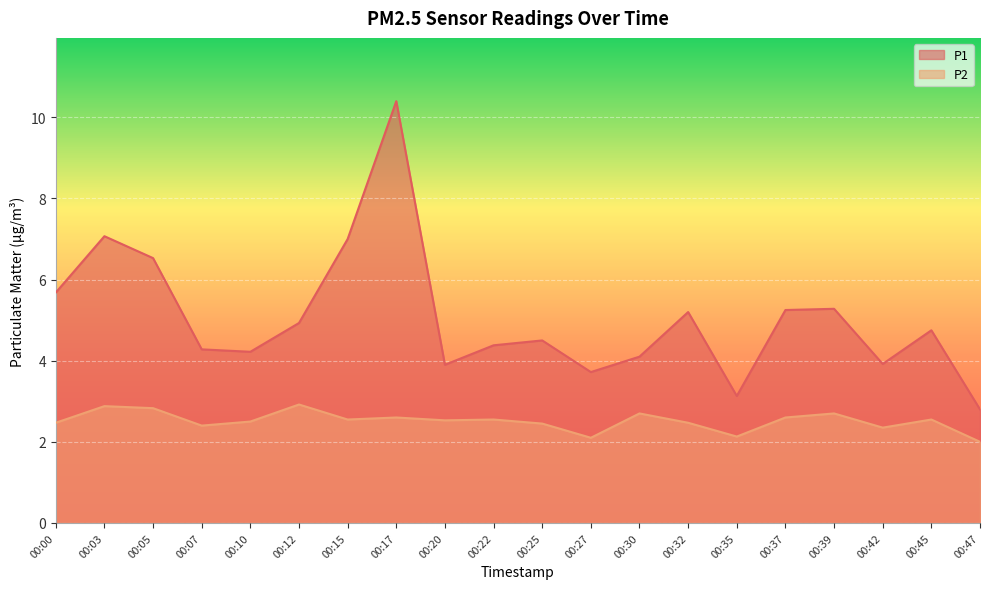

At which category does the chart reach its peak across all series?

00:17